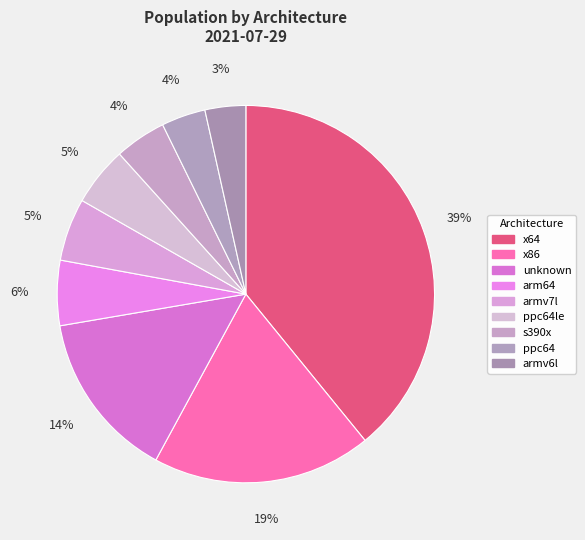

What percentage do x64 and s390x together represent?

43.5%